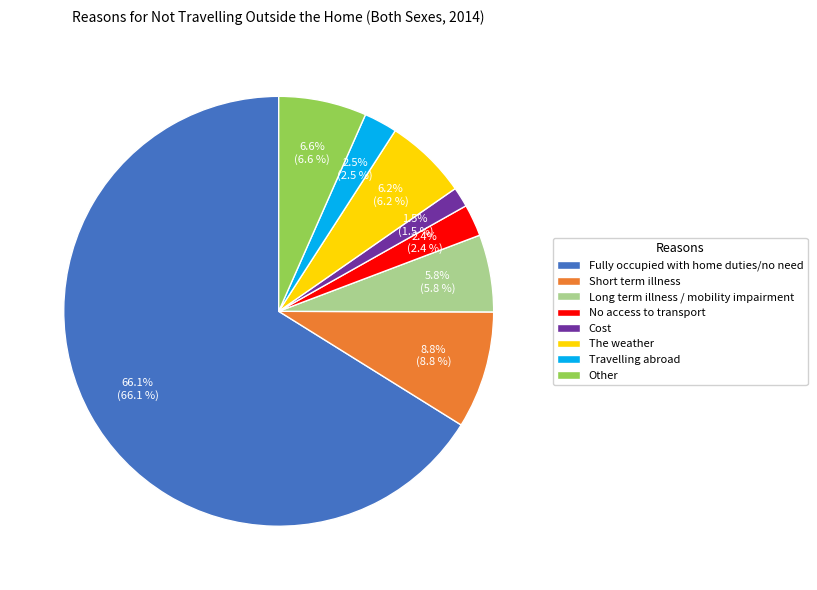

Approximately how many times larger is the value at Short term illness compared to No access to transport?

3.7